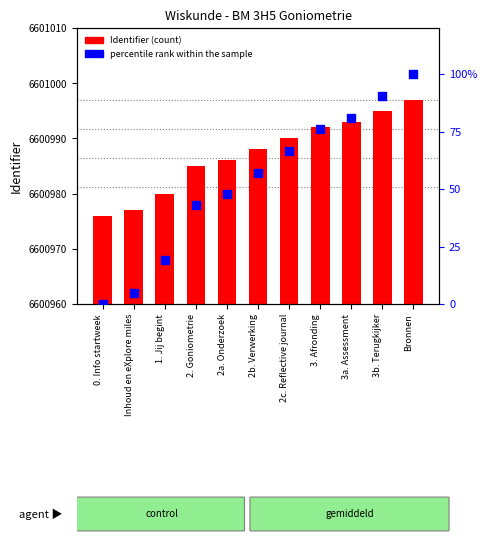

Is the value of percentile rank within the sample at 2a. Onderzoek greater than the value of Identifier (count) at 2c. Reflective journal?

No